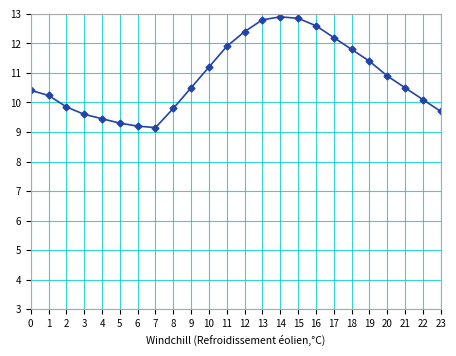

What is the smallest value displayed?

9.2